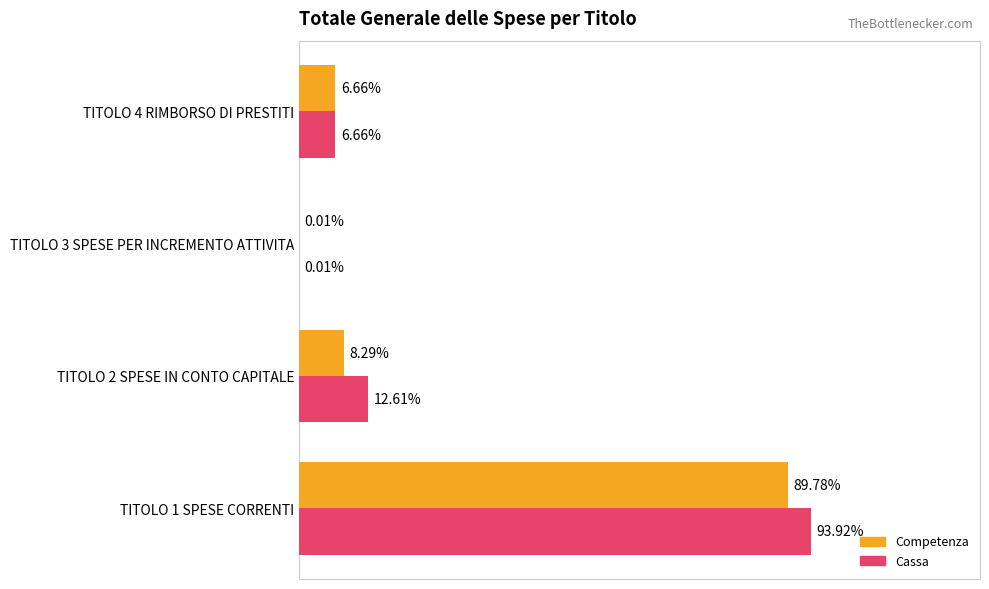

What are all the series names shown in the legend?

Competenza, Cassa